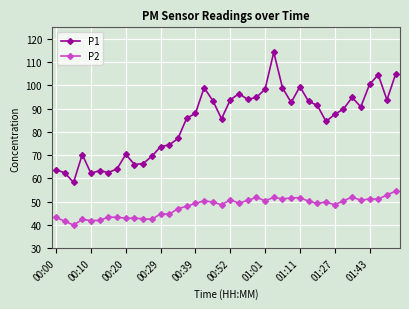

List the series in order of their overall mean, lowest first.

P2, P1